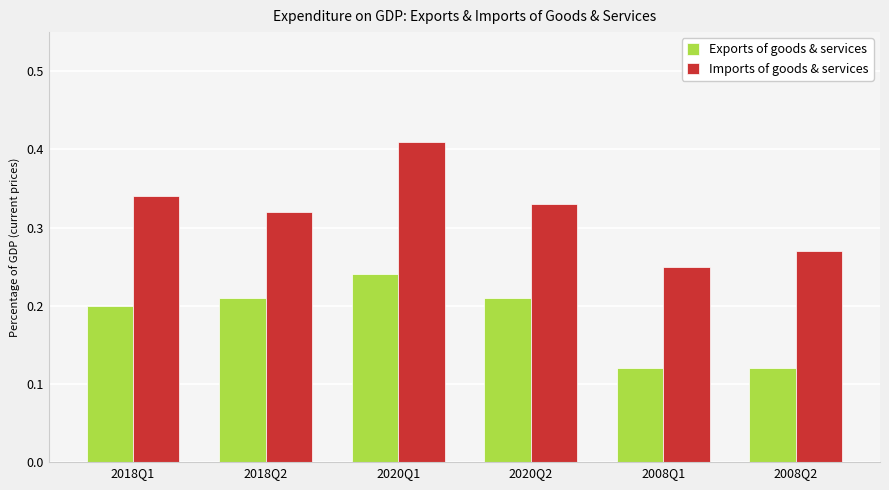

At 2008Q1, list the series in order from smallest to largest.

Exports of goods & services, Imports of goods & services